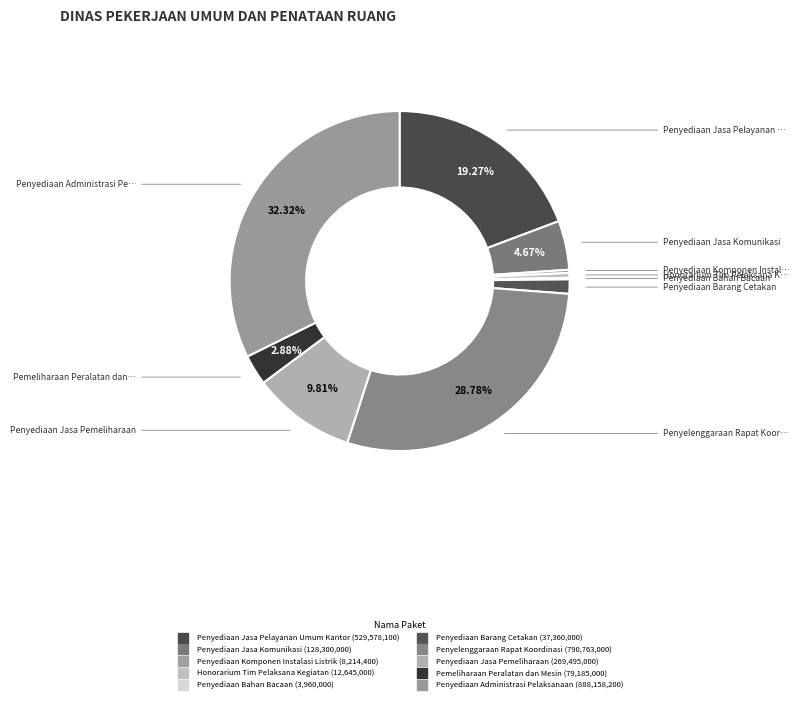

Is it true that Penyediaan Jasa Pemeliharaan is 10% of the pie?

True